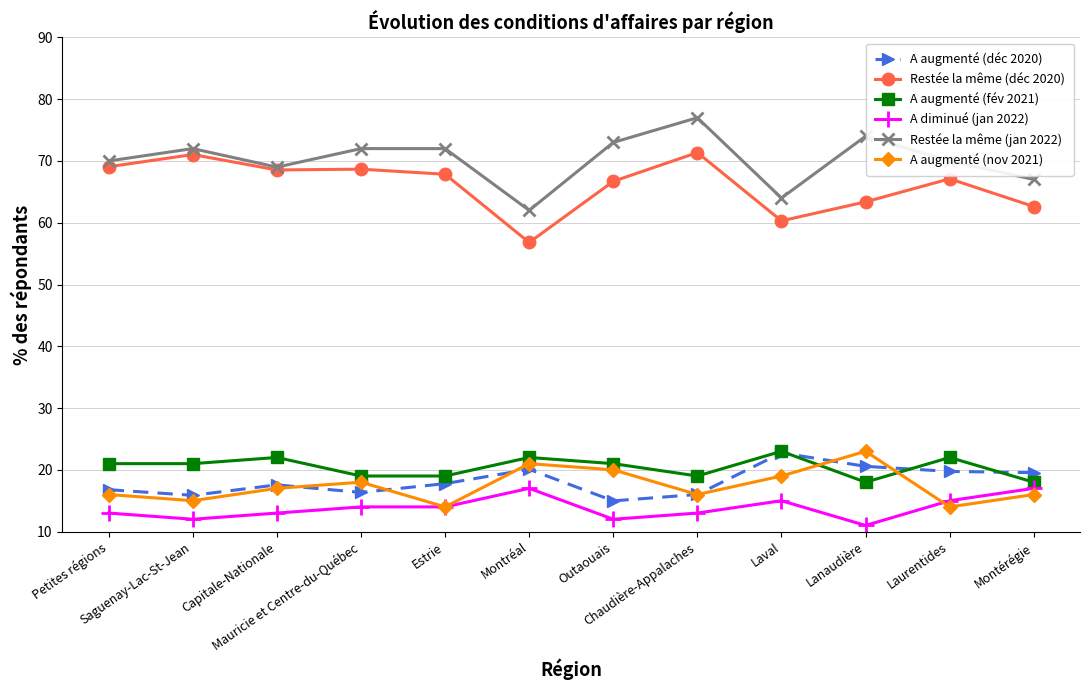

In A augmenté (nov 2021), how many points are higher than both neighbors (excluding endpoints)?

3